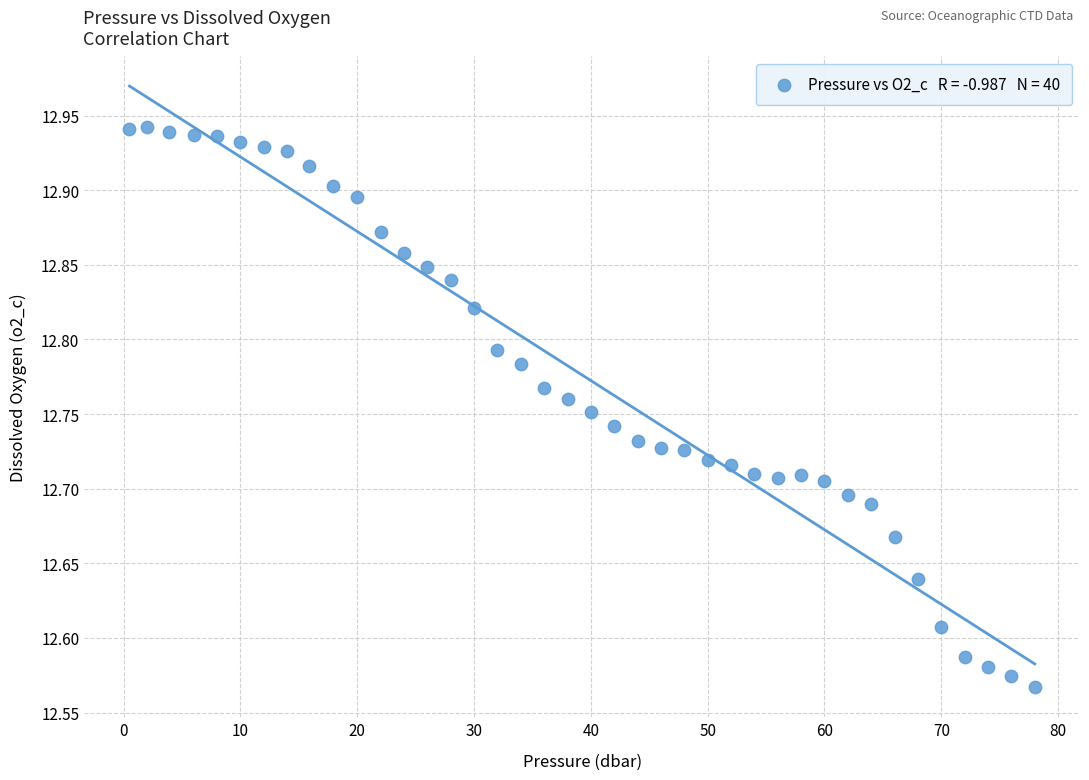

What is the range of Y values (max minus min)?

0.4